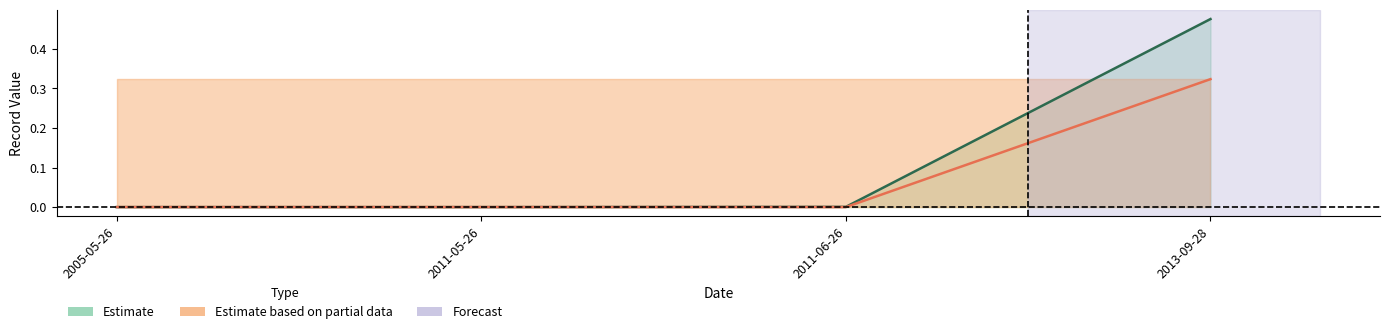

List the labels in order of id value, smallest first.

2005-05-26, 2011-05-26, 2011-06-26, 2013-09-28